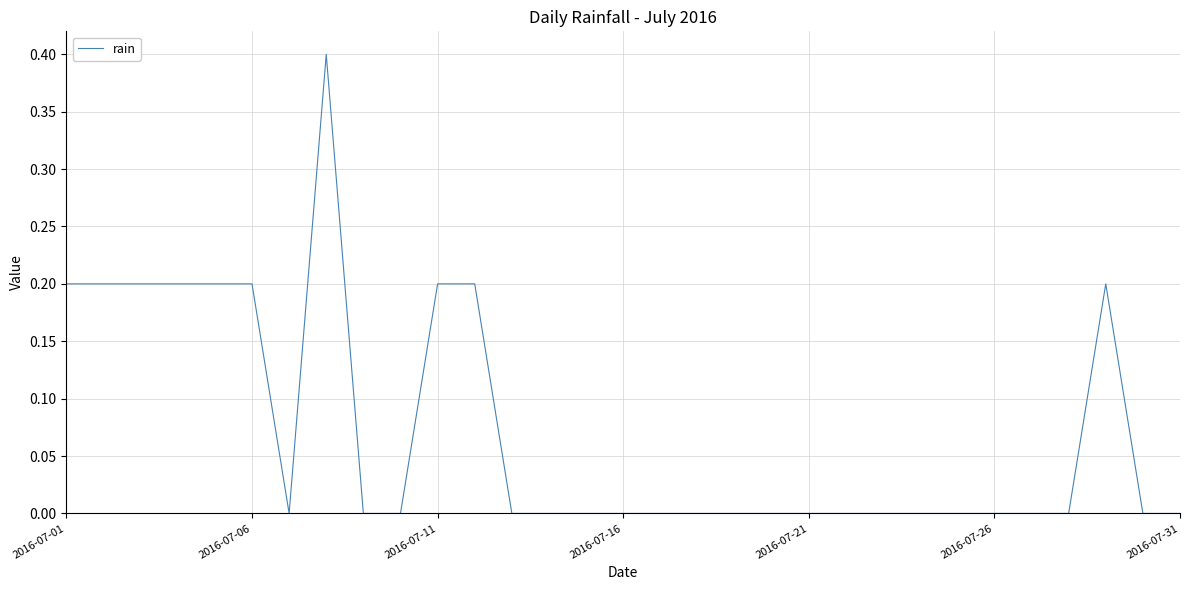

True or false: the data shows -0.2 at 2016-07-16.

False